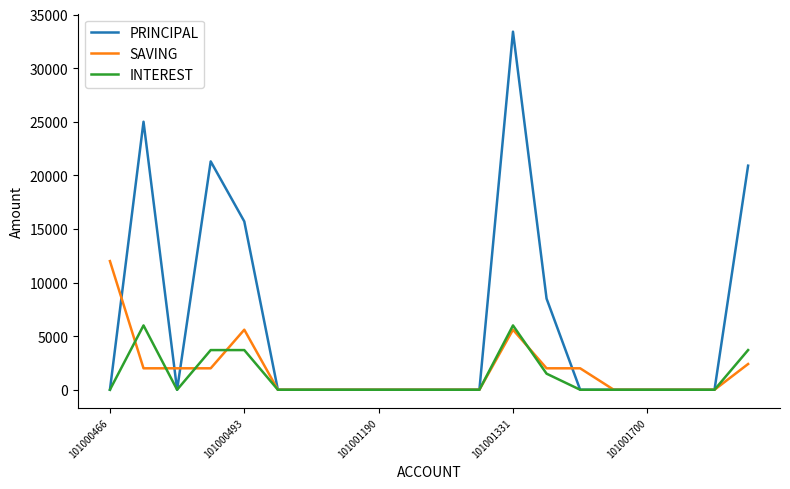

What is the maximum value shown in the chart?

33400